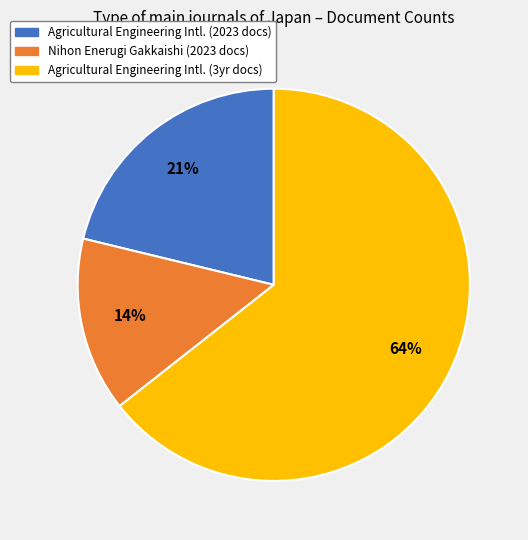

To the nearest percent, what is the combined percentage of Agricultural Engineering Intl. (3yr docs) and Agricultural Engineering Intl. (2023 docs)?

86%